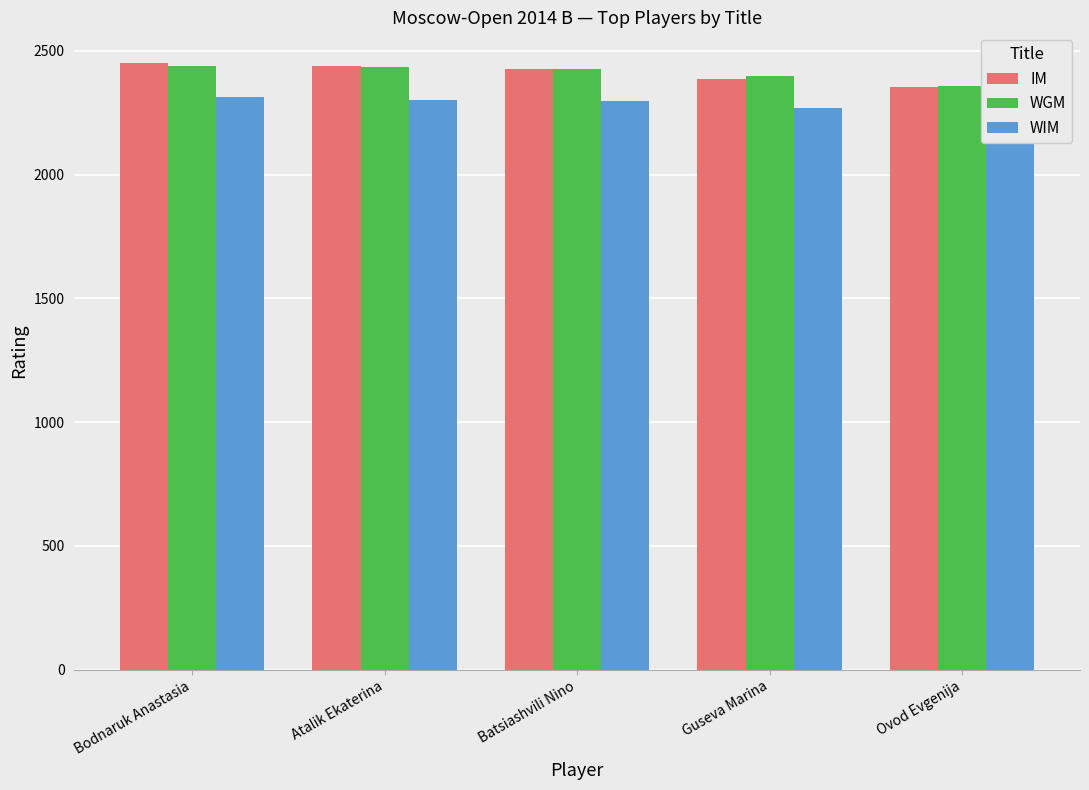

What is the spread (max minus min) of values at Ovod Evgenija?

100